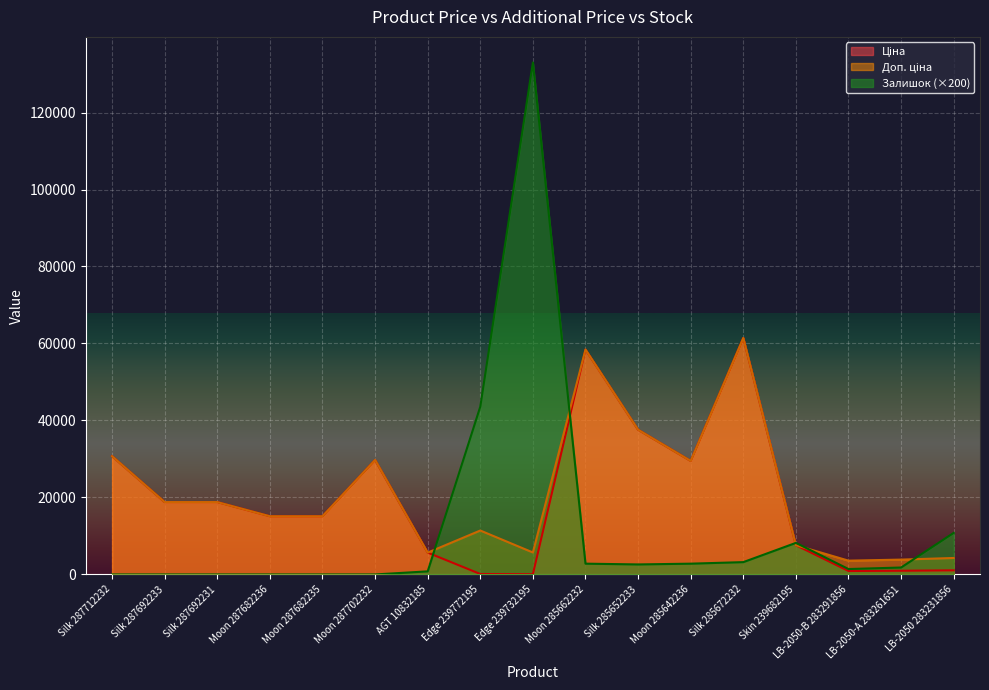

Rank the categories by Залишок value from highest to lowest.

Edge 239732195, Edge 239772195, LB-2050 283231856, Skin 239682195, Silk 285672232, Moon 285662232, Moon 285642236, Silk 285652233, LB-2050-А 283261651, LB-2050-В 283291856, AGT 10832185, Silk 287712232, Silk 287692233, Silk 287692231, Moon 287682236, Moon 287682235, Moon 287702232